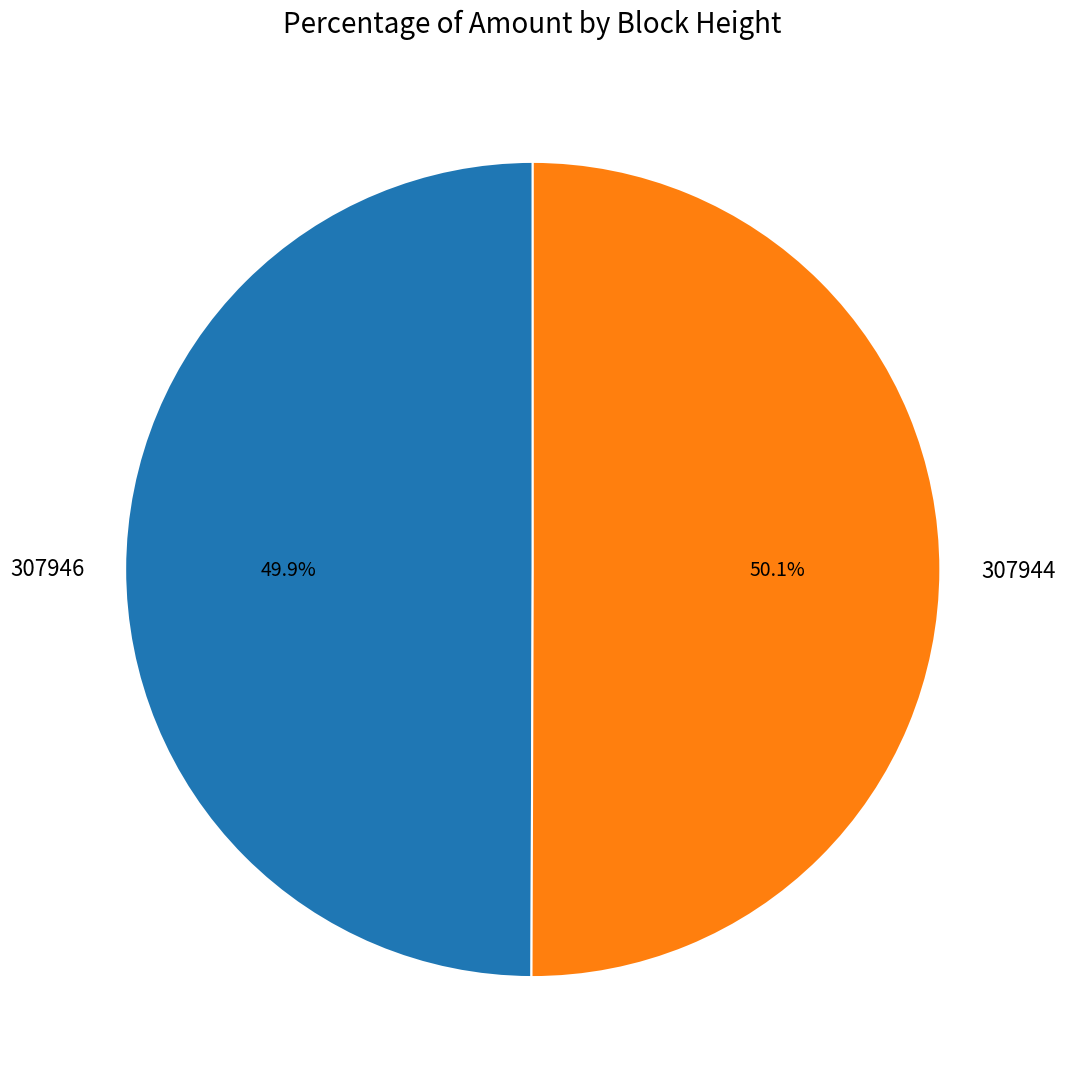

What percentage is NOT represented by 307944?

49.9%